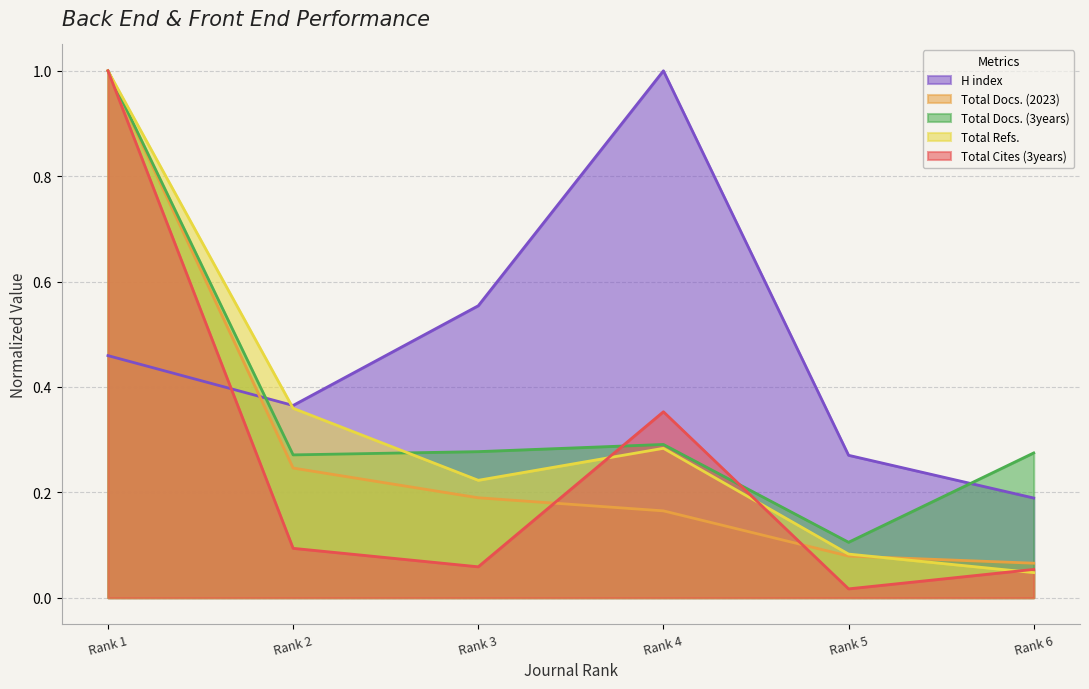

What is the minimum value for H index?

0.2